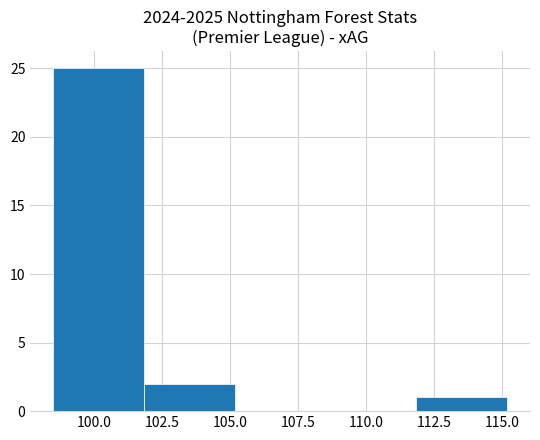

Reading left to right, list every bar in this chart as the range it spans on the x-axis followed by its height. Neither the bar edges nor the heights are printed on the chart, so give them approximately, as read against the axes.

98.5 to 102.0: 25
102.0 to 105.0: 2
105.0 to 108.5: 0
108.5 to 112.0: 0
112.0 to 115.0: 1